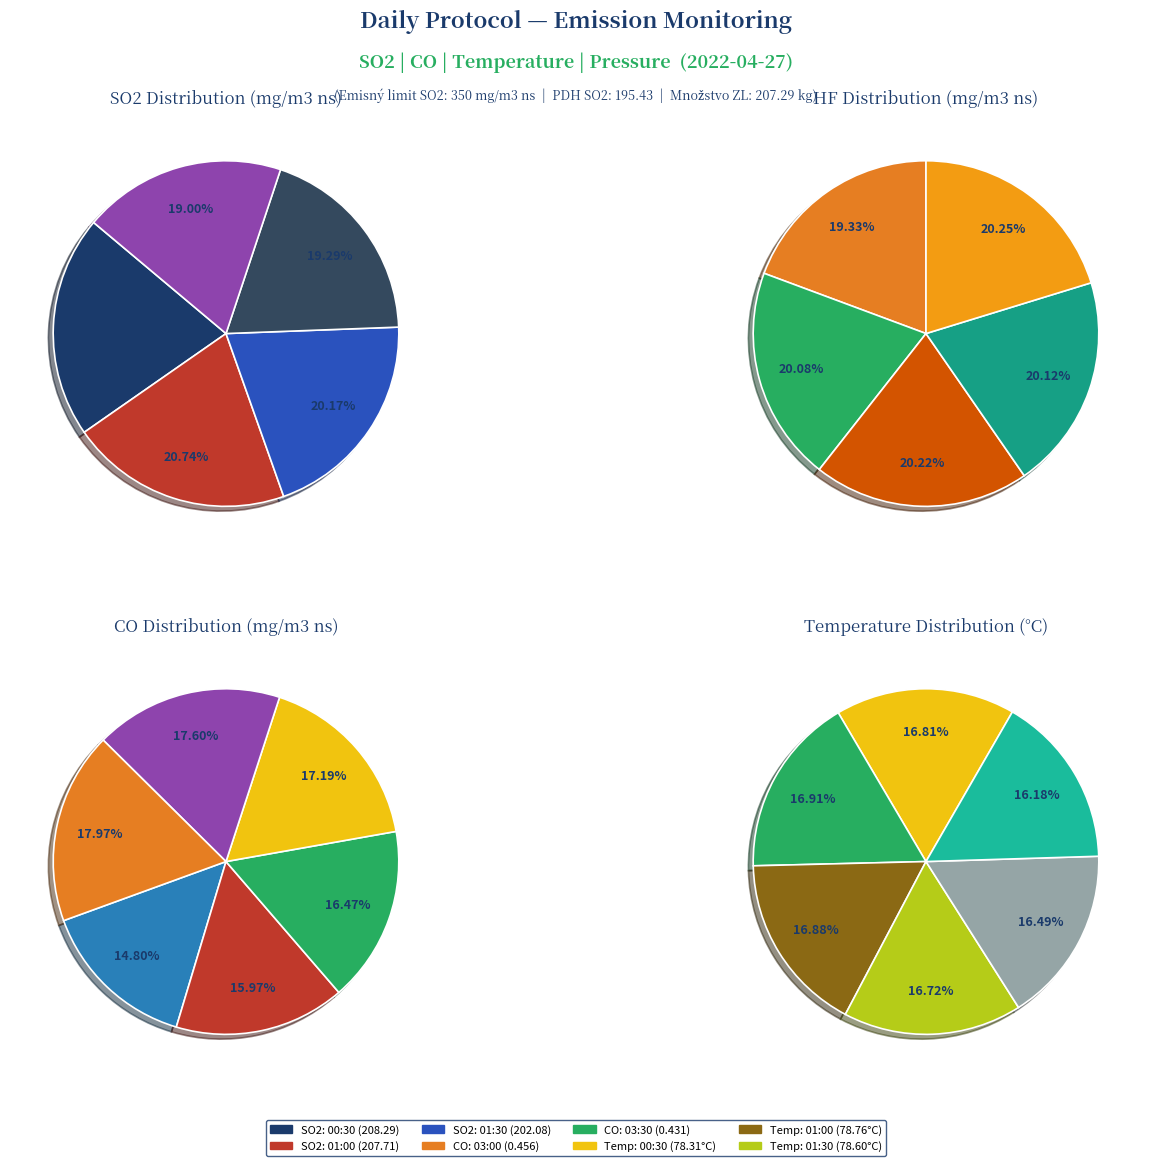

Does any single category account for the majority?

No